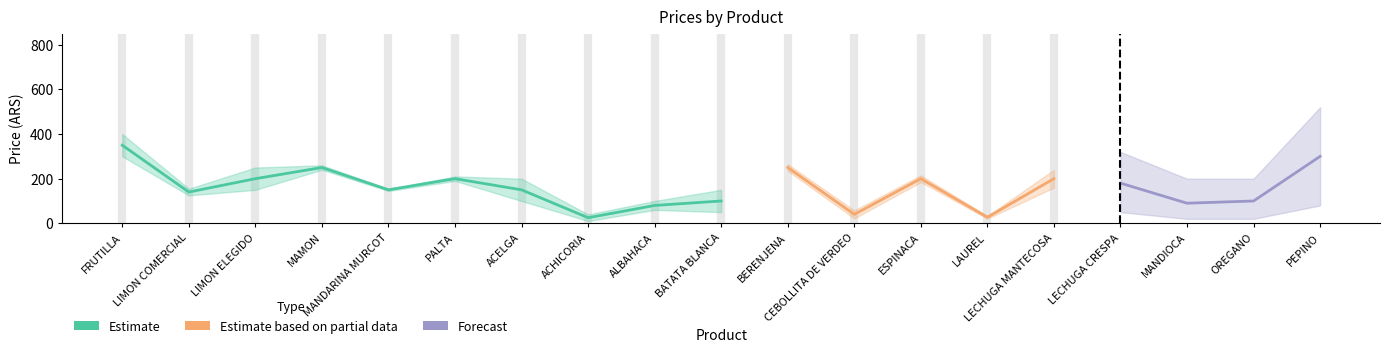

What is the difference between the highest and lowest values at ACELGA?

50